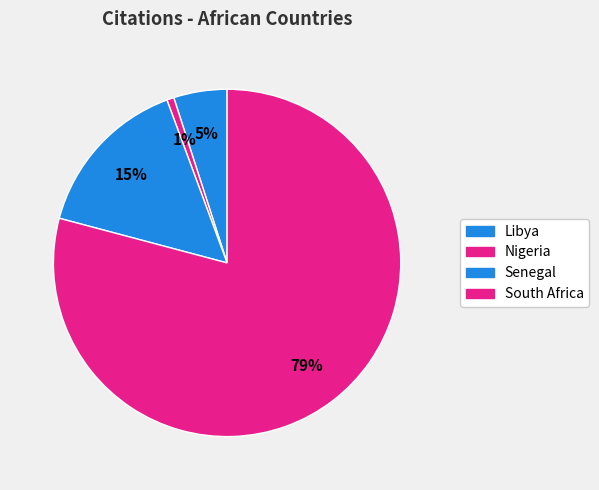

Does Nigeria represent more than half of the total?

No